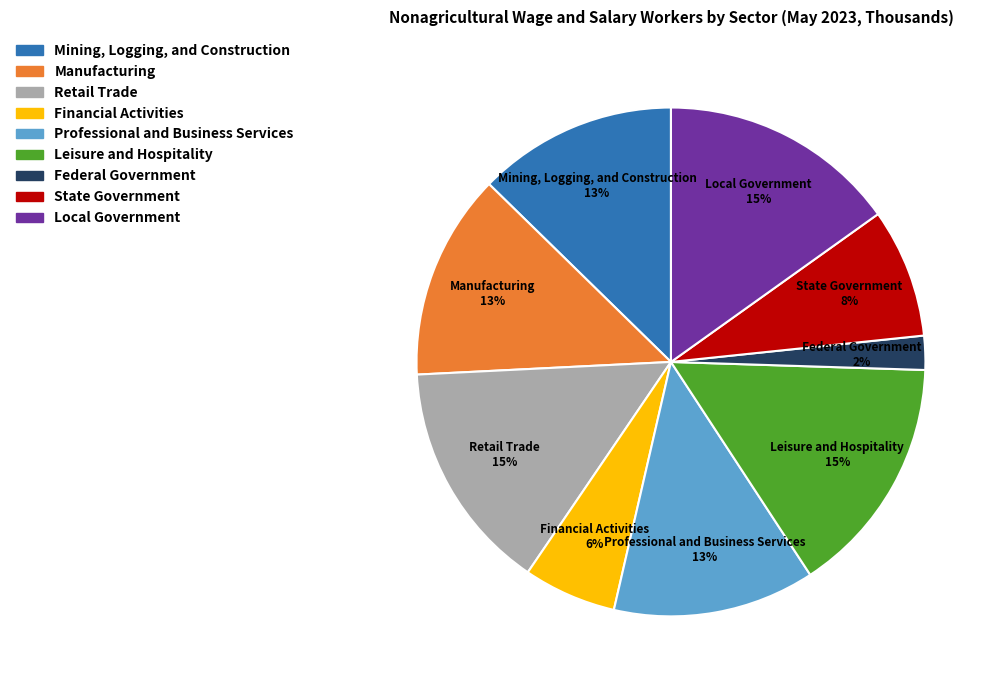

Count the number of slices in the pie.

9